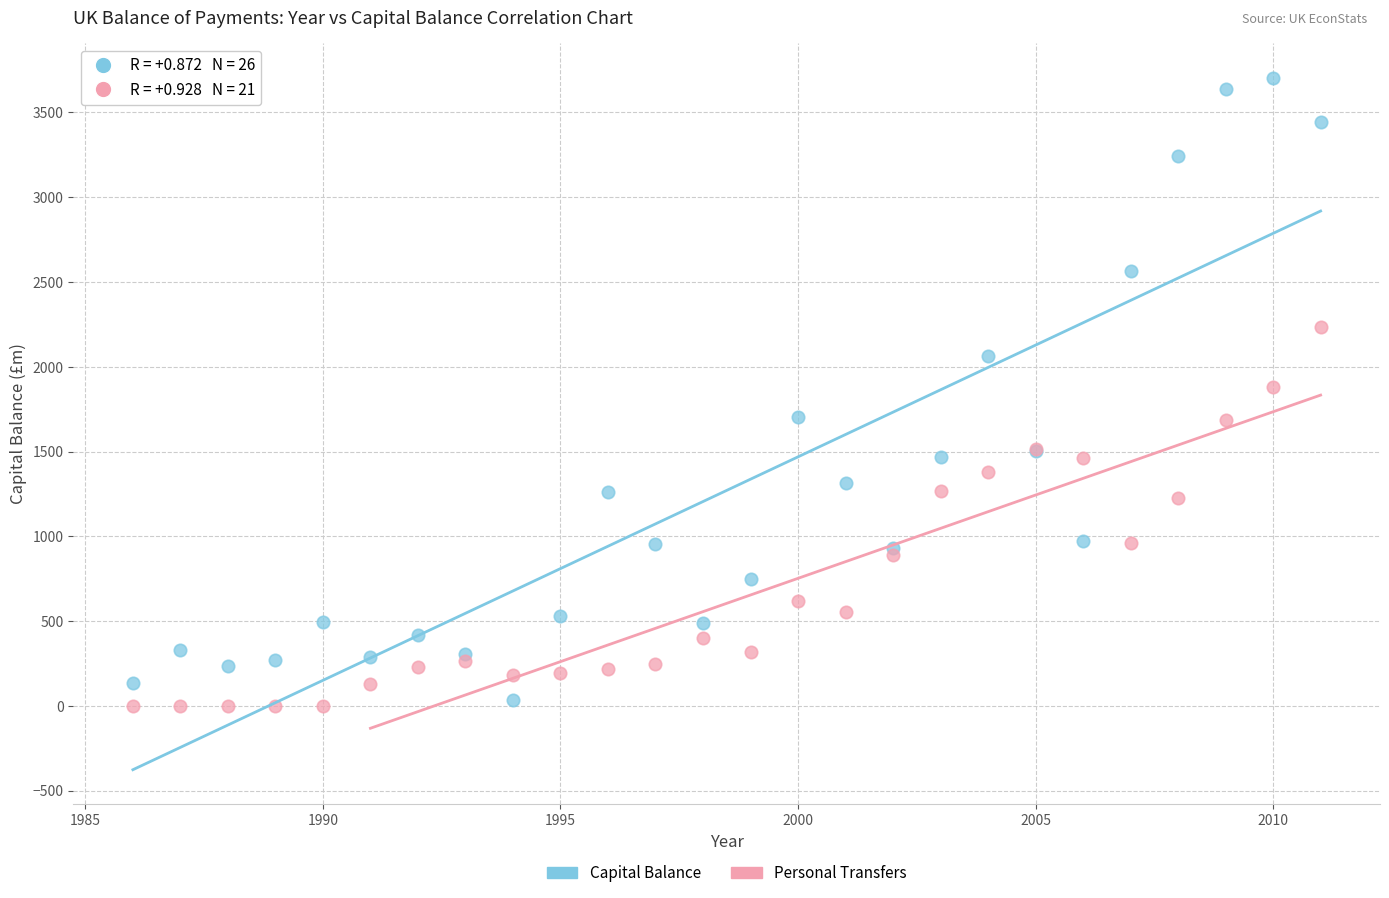

Which series has the widest spread of Y values?

Capital Balance